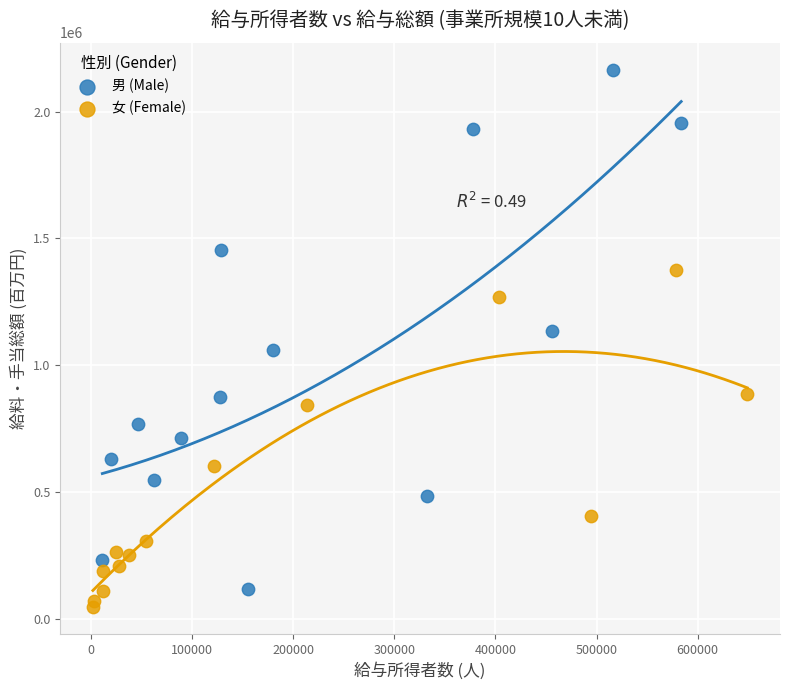

Which series contains the lowest Y value?

女 (Female)